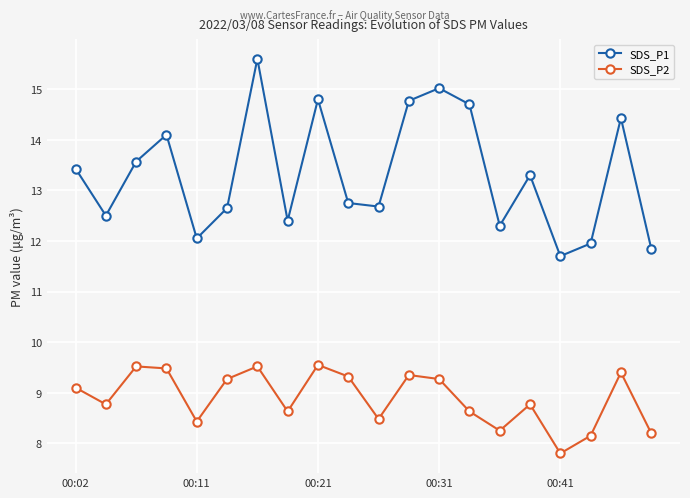

Which series has the largest total across all categories?

SDS_P1